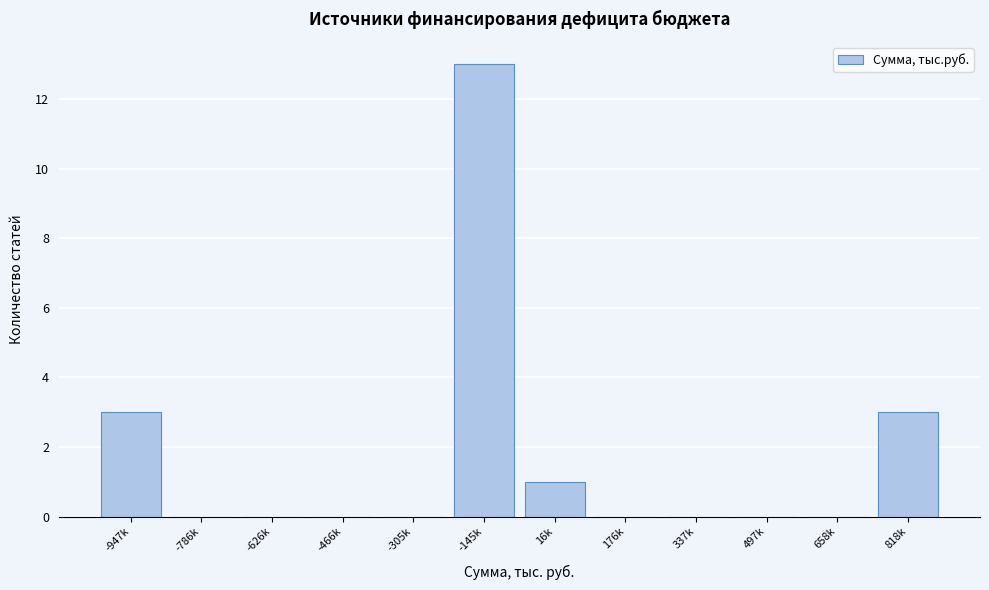

Reading left to right, transcribe all the data shown in this chart.

-947k=3	-786k=0	-626k=0	-466k=0	-305k=0	-145k=13	16k=1	176k=0	337k=0	497k=0	658k=0	818k=3